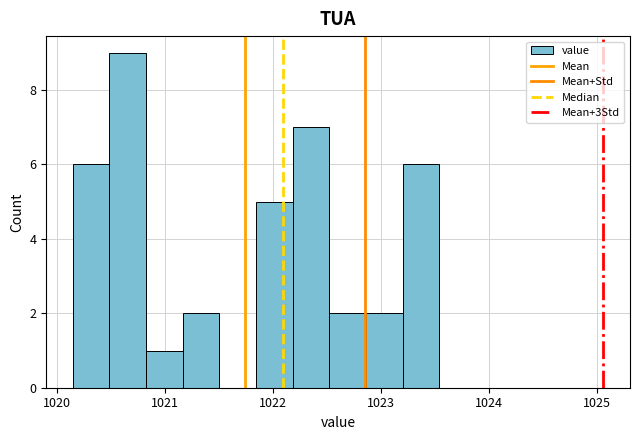

Around what value on the x-axis is the tallest bar? Give the approximate position of its centre, as read against the axis.

1020.7